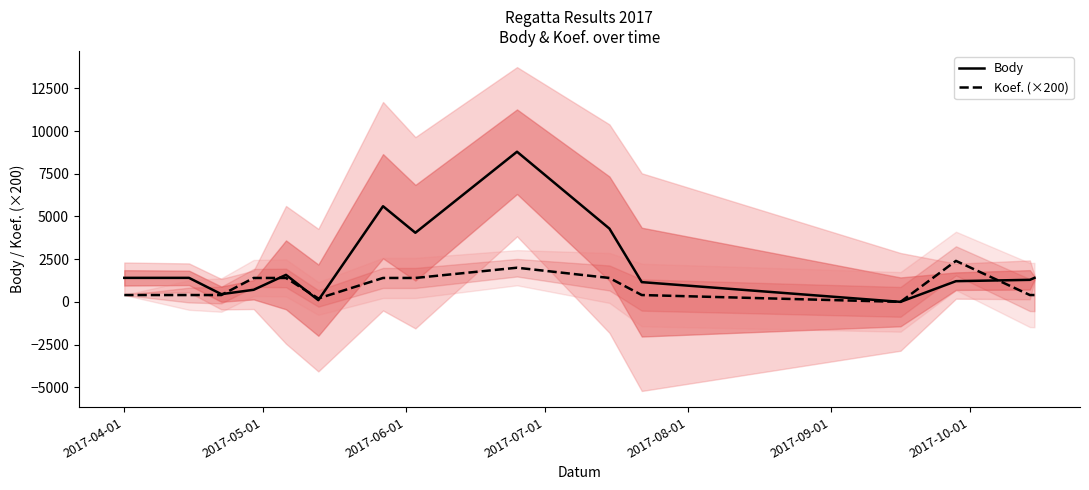

Reading left to right, list all the values displayed in this chart.

Body: 1406	1406	452	707	1582	101	5600	4047	8792	4290	1156	0	1212	1290	1406
Koef. (×200): 400	400	400	1400	1400	200	1400	1400	2000	1400	400	0	2400	400	400